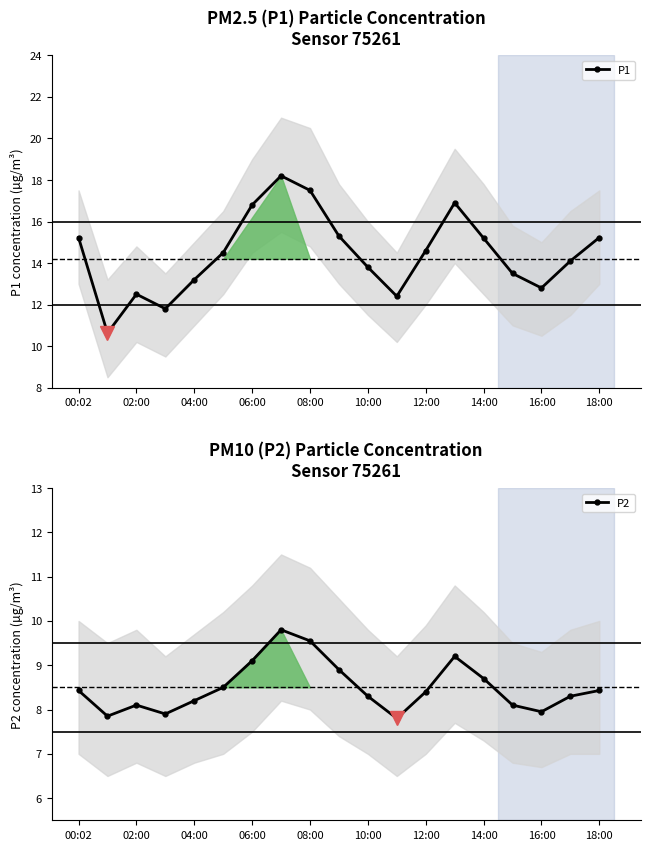

What are all the series names shown in the legend?

P1, P2